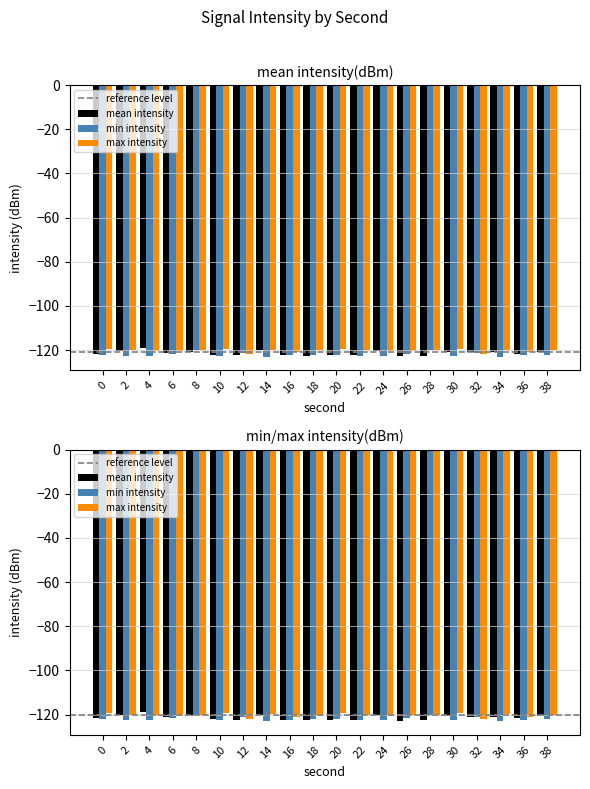

At how many categories does at least one series exceed -120?

7